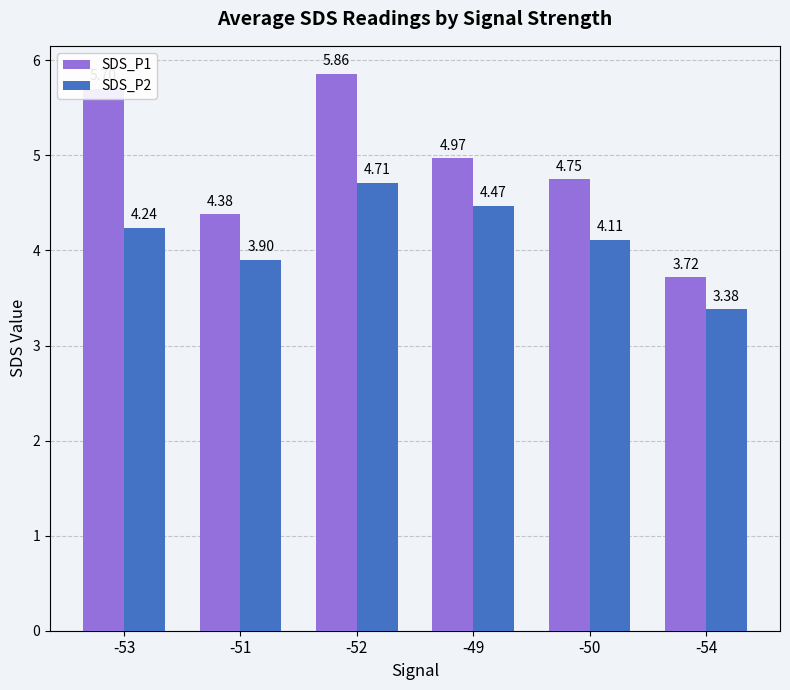

What is the difference between the maximum and minimum values in the SDS_P2 series?

1.3